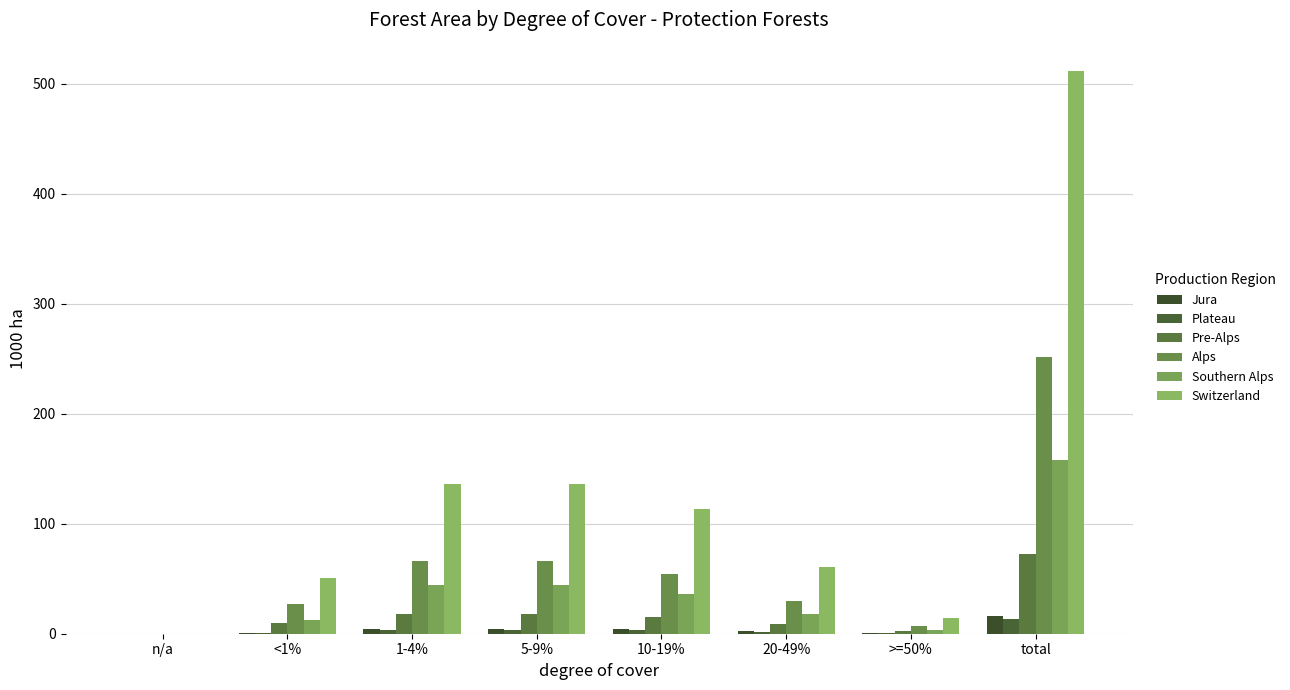

Which series has the largest range (max minus min)?

Switzerland